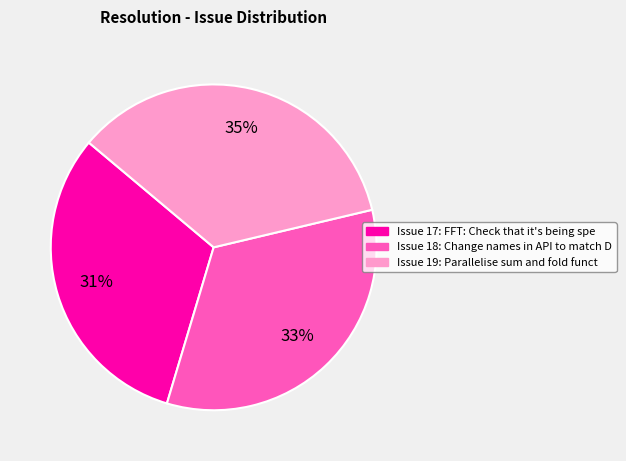

Does any single category account for the majority?

No